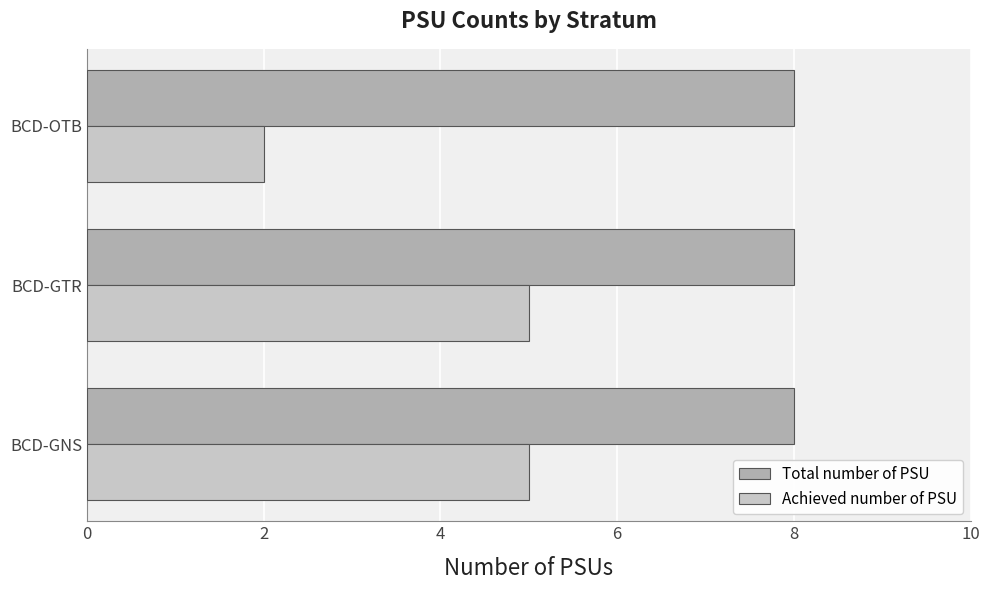

What is the minimum value for Total number of PSU?

8